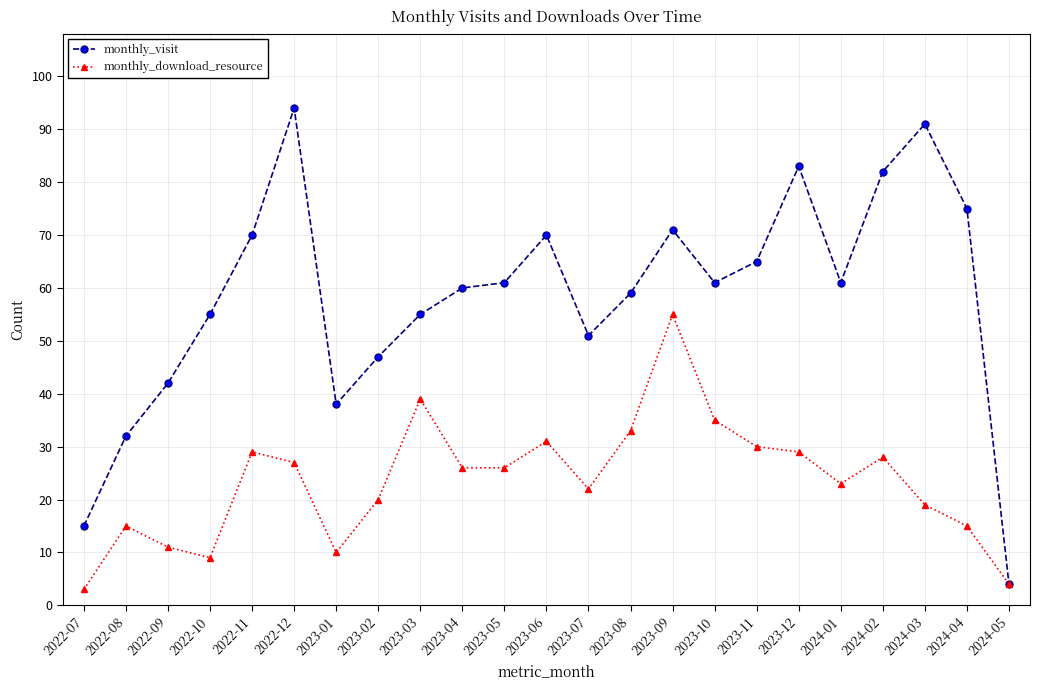

What is the difference between the maximum and second lowest values in the monthly_download_resource series?

51